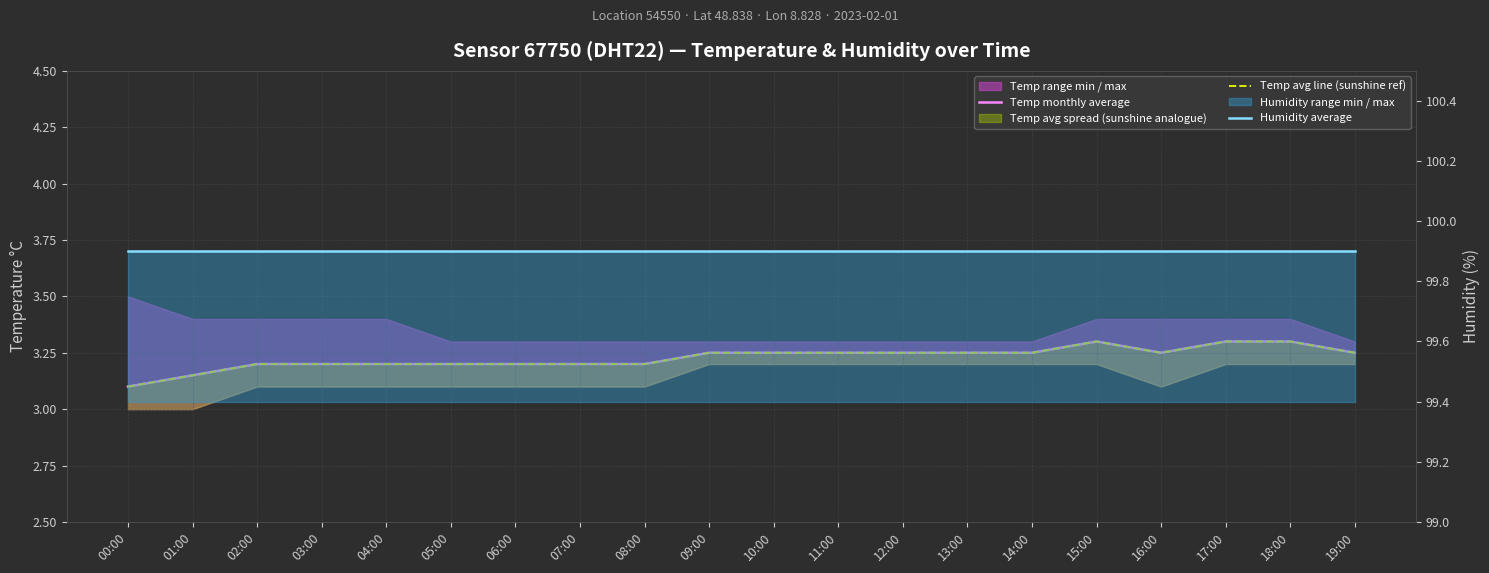

What is the difference between the maximum and minimum values in the Temp monthly average series?

0.2